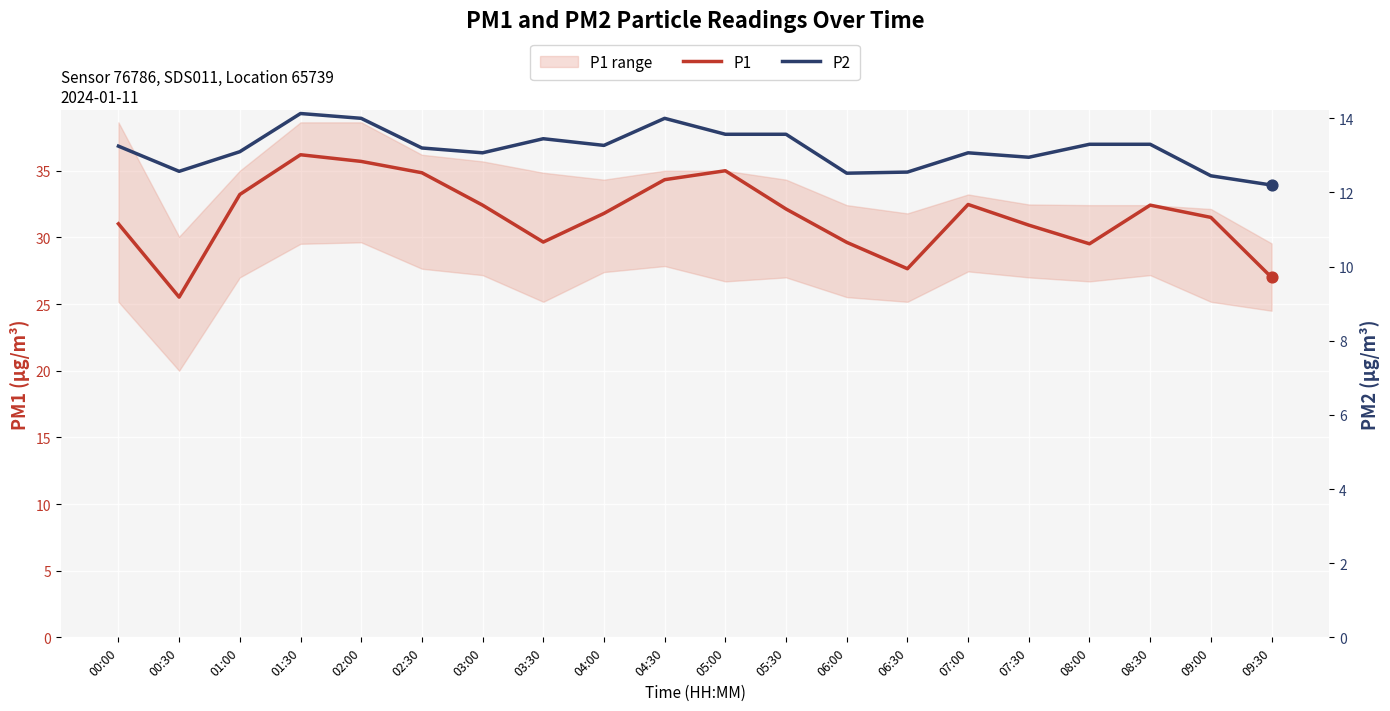

Which series has the largest Y range (max minus min)?

P1